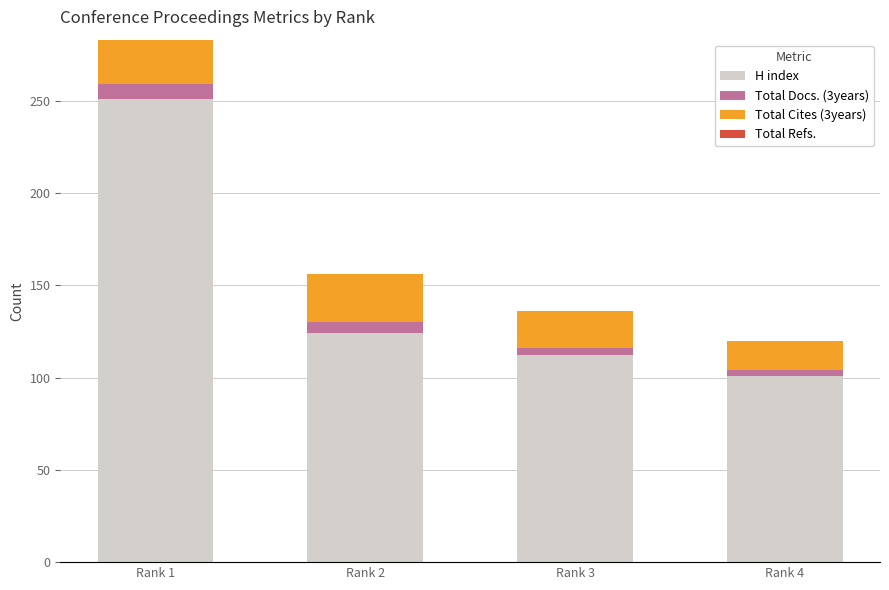

What is the difference between the second highest and minimum values in the H index series?

23